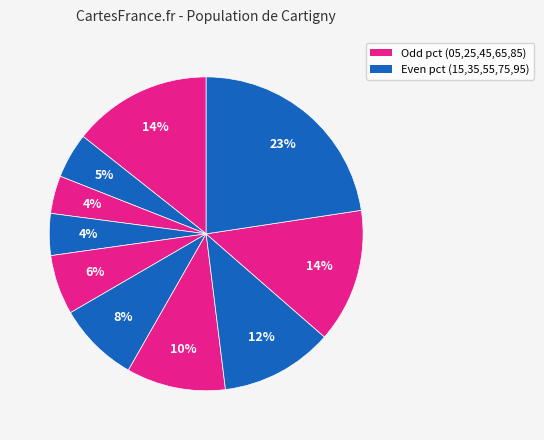

Rank the categories by value from lowest to highest.

pct25, pct35, pct15, pct45, pct55, pct65, pct75, pct85, pct05, pct95